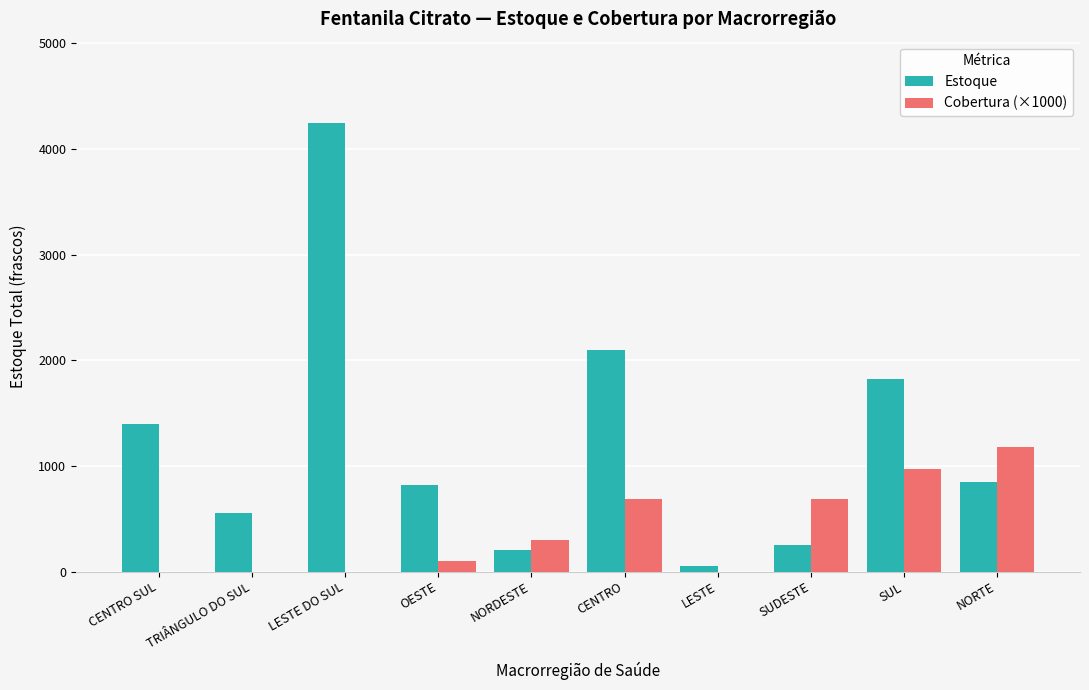

Where is Estoque nearest to the value 2150?

CENTRO